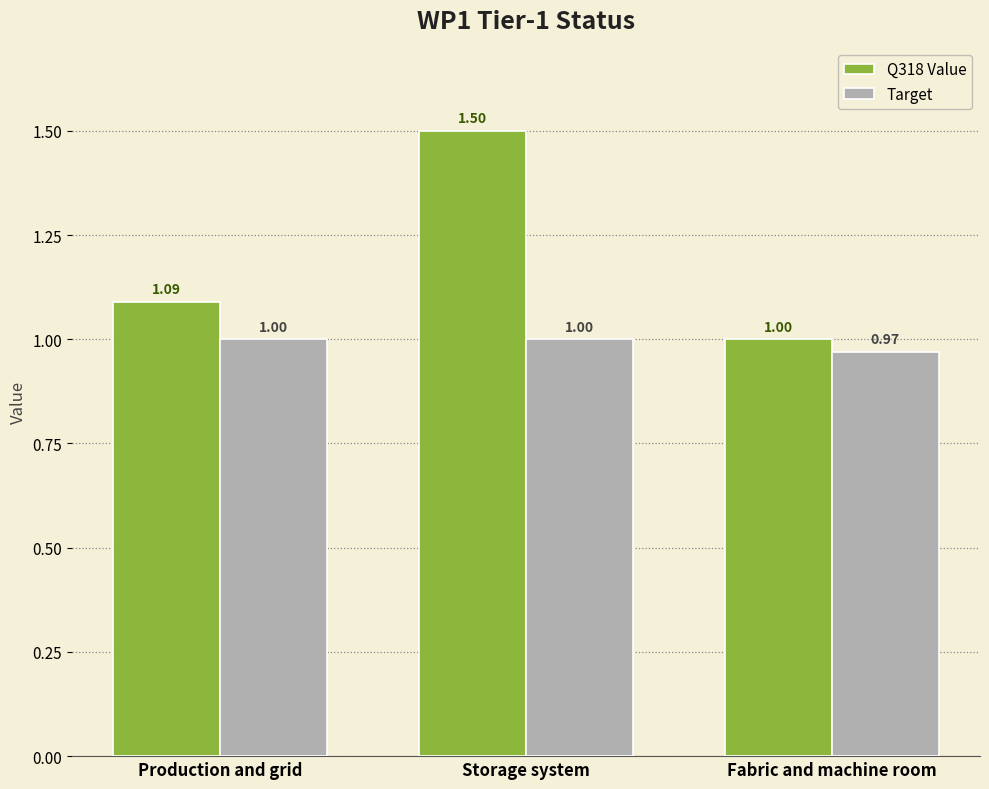

At which category is the sum across all series the highest?

Storage system